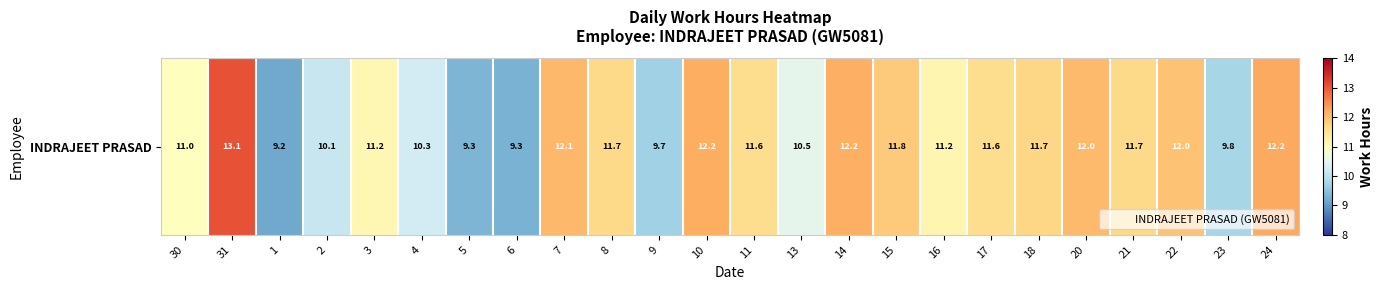

What is the greatest value displayed?

13.1